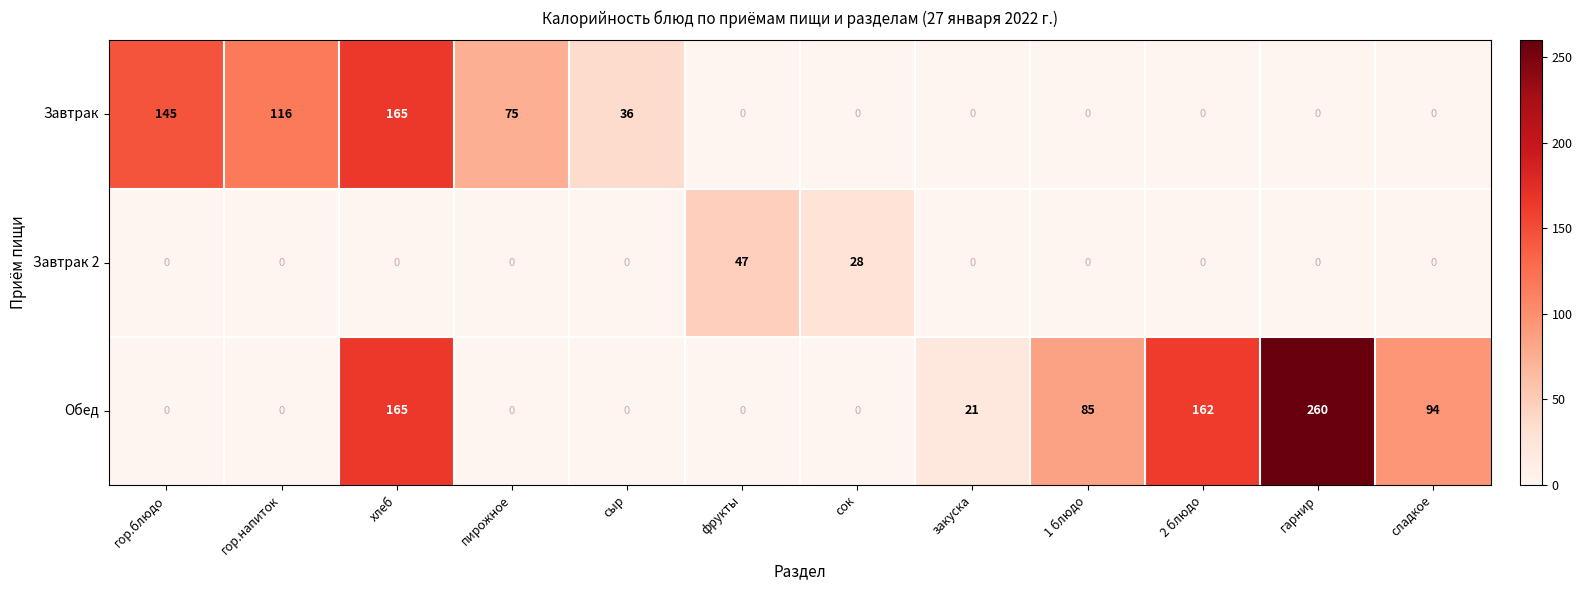

What is the difference between the maximum and minimum values in the Обед series?

260